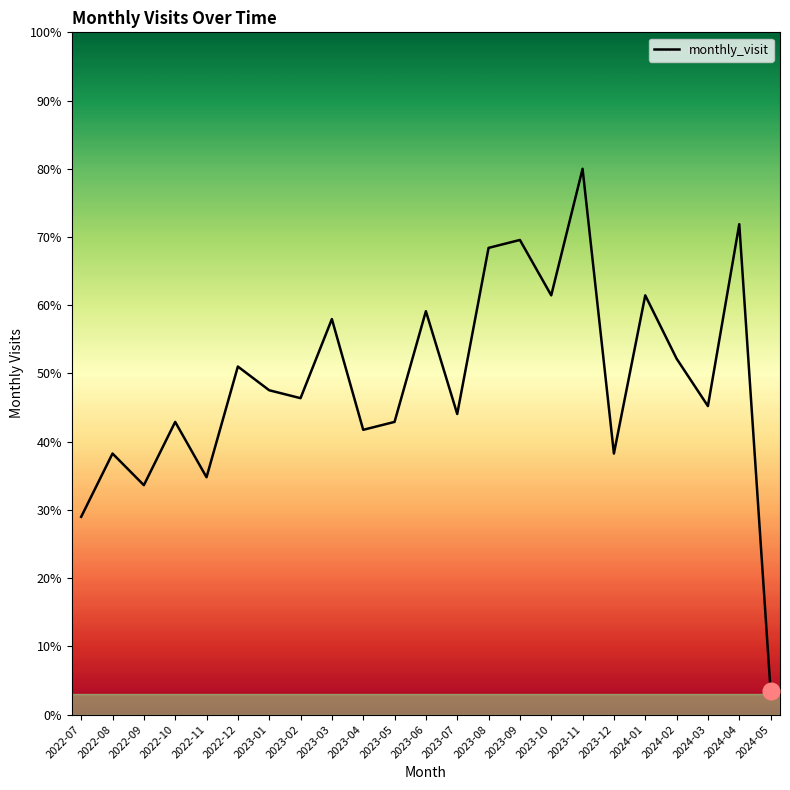

Which category has the highest value across all series?

2023-11